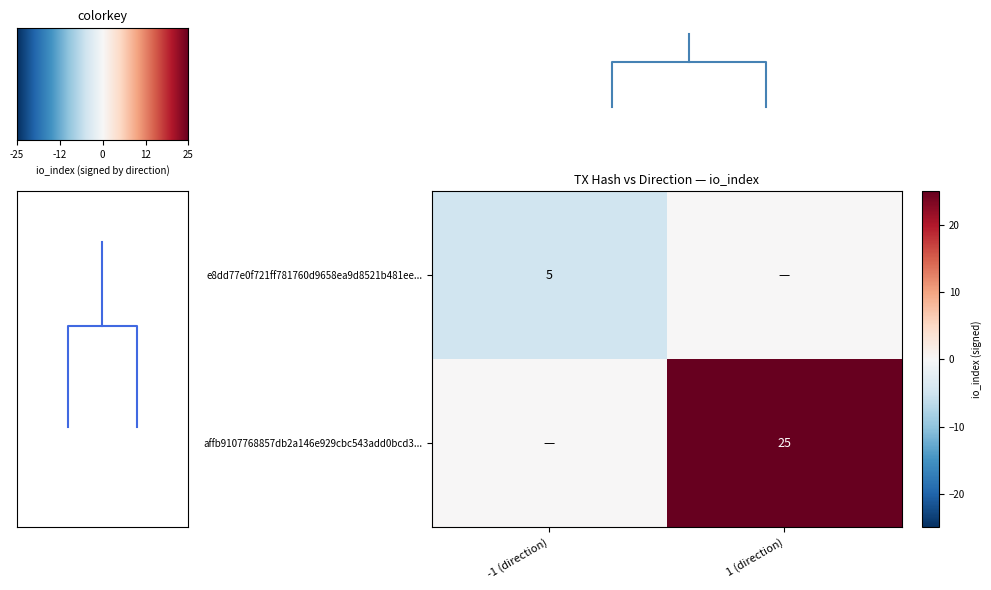

True or false: affb9107768857db2a146e929cbc543add0bcd3... has a value of 5 at 1 (direction).

False